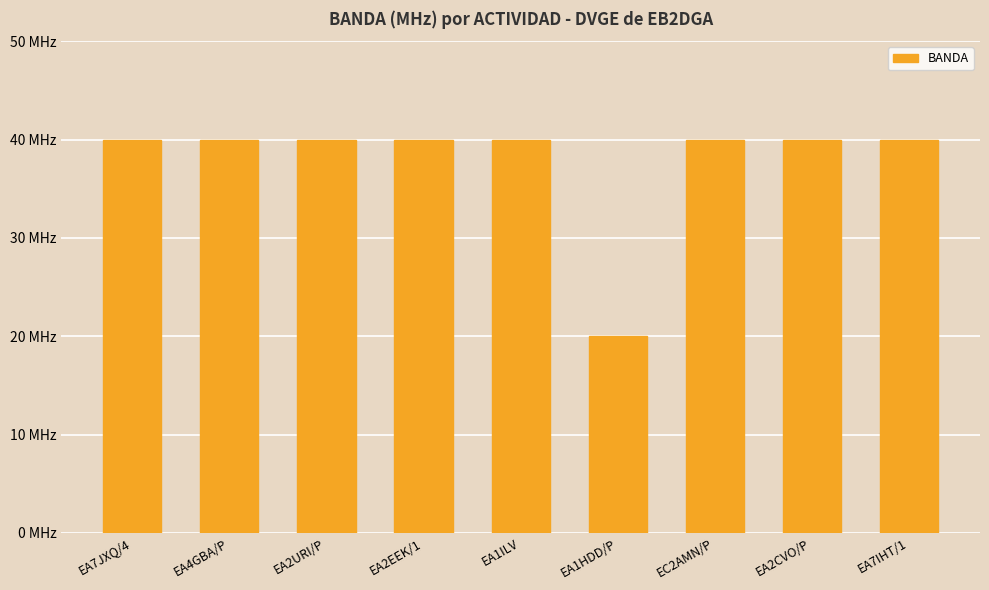

Does the chart contain any negative values?

No